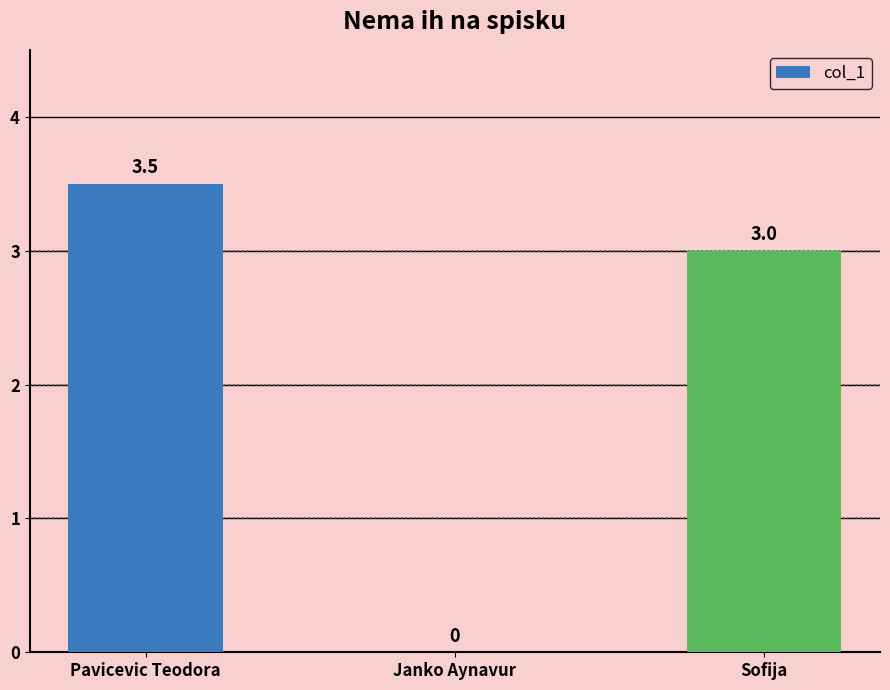

Reading left to right, what are all the values shown in this chart?

Pavicevic Teodora=3.5	Janko Aynavur=0.0	Sofija=3.0